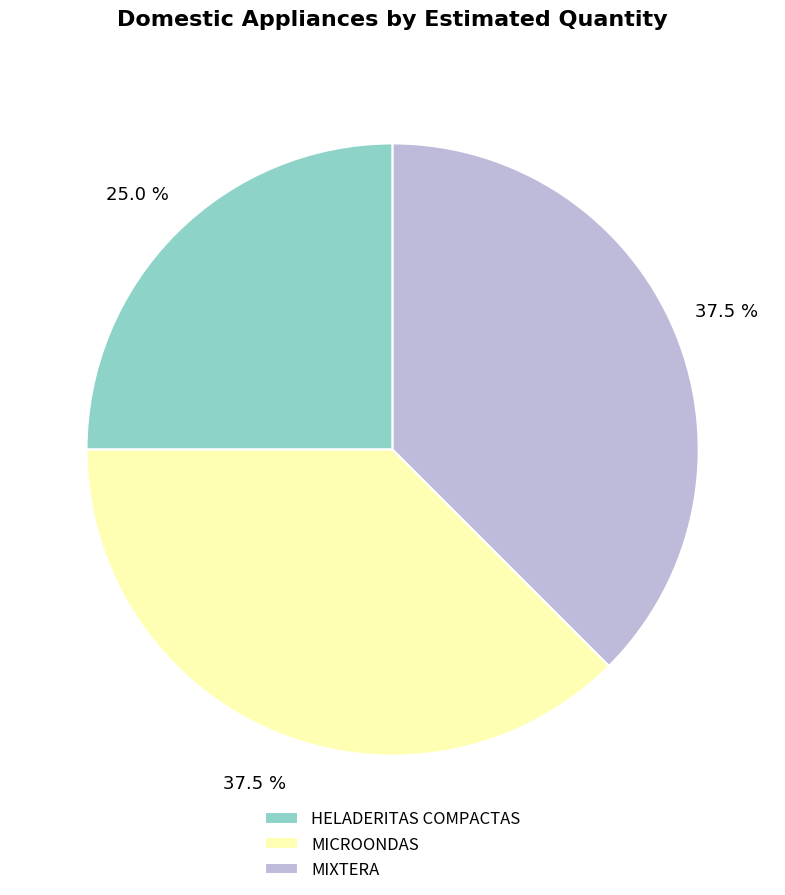

How many segments does this pie chart have?

3